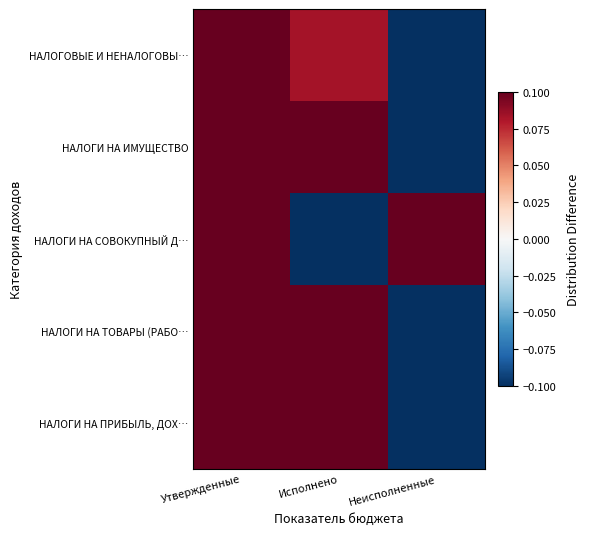

Reading left to right, what are all the values shown in this chart?

НАЛОГИ НА ПРИБЫЛЬ, ДОХ…: Утвержденные=0.1	Исполнено=0.1	Неисполненные=-0.1
НАЛОГИ НА ТОВАРЫ (РАБО…: Утвержденные=0.1	Исполнено=0.1	Неисполненные=-0.1
НАЛОГИ НА СОВОКУПНЫЙ Д…: Утвержденные=0.1	Исполнено=-0.1	Неисполненные=0.1
НАЛОГИ НА ИМУЩЕСТВО: Утвержденные=0.1	Исполнено=0.1	Неисполненные=-0.1
НАЛОГОВЫЕ И НЕНАЛОГОВЫ…: Утвержденные=0.1	Исполнено=0.1	Неисполненные=-0.1